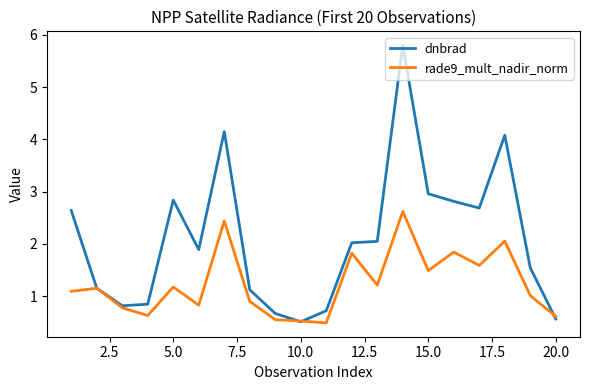

List the series in order of their peak value, highest first.

dnbrad, rade9_mult_nadir_norm